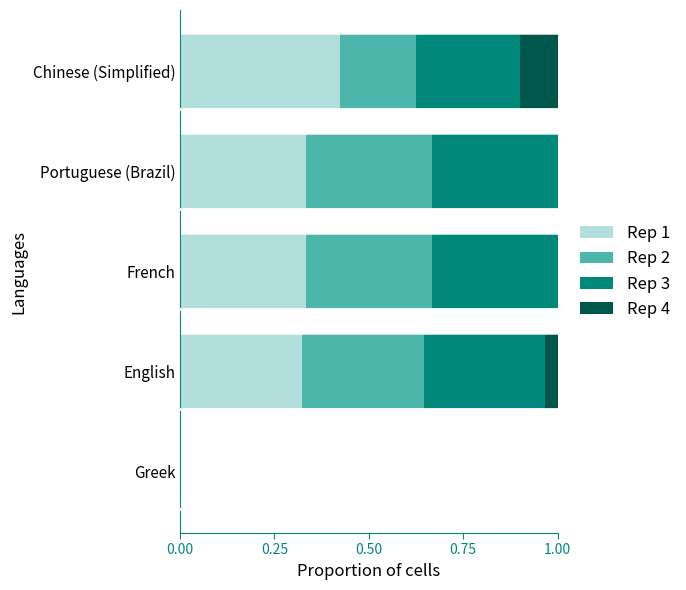

The Rep 1 series shows 0.5 at English. True or false?

False